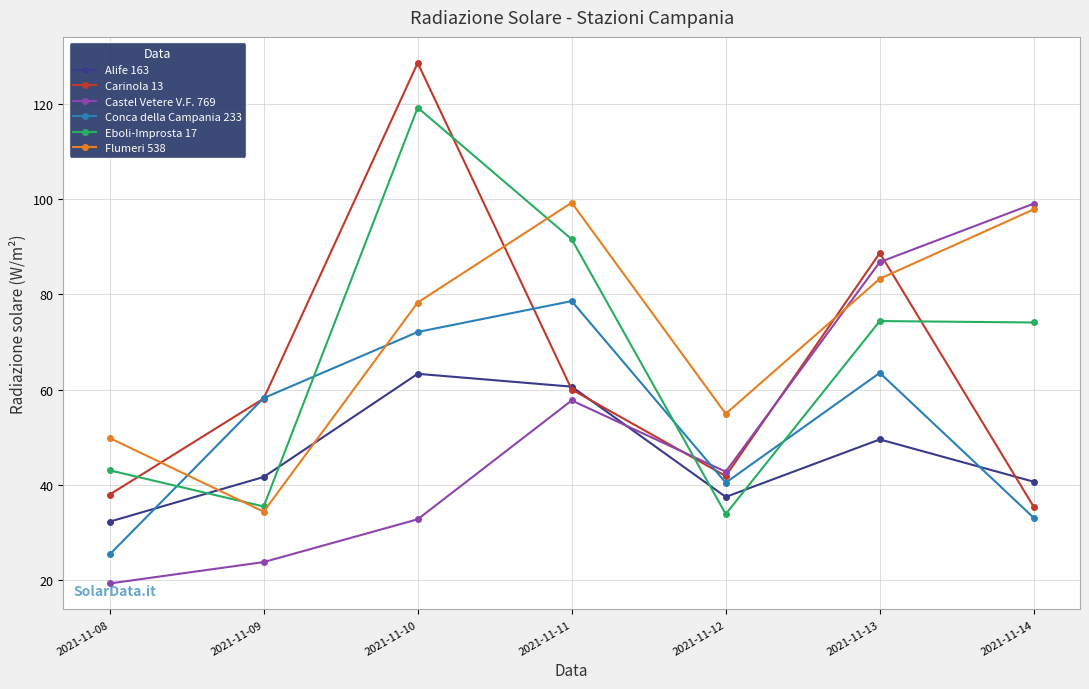

Which series has the widest spread of values?

Carinola 13